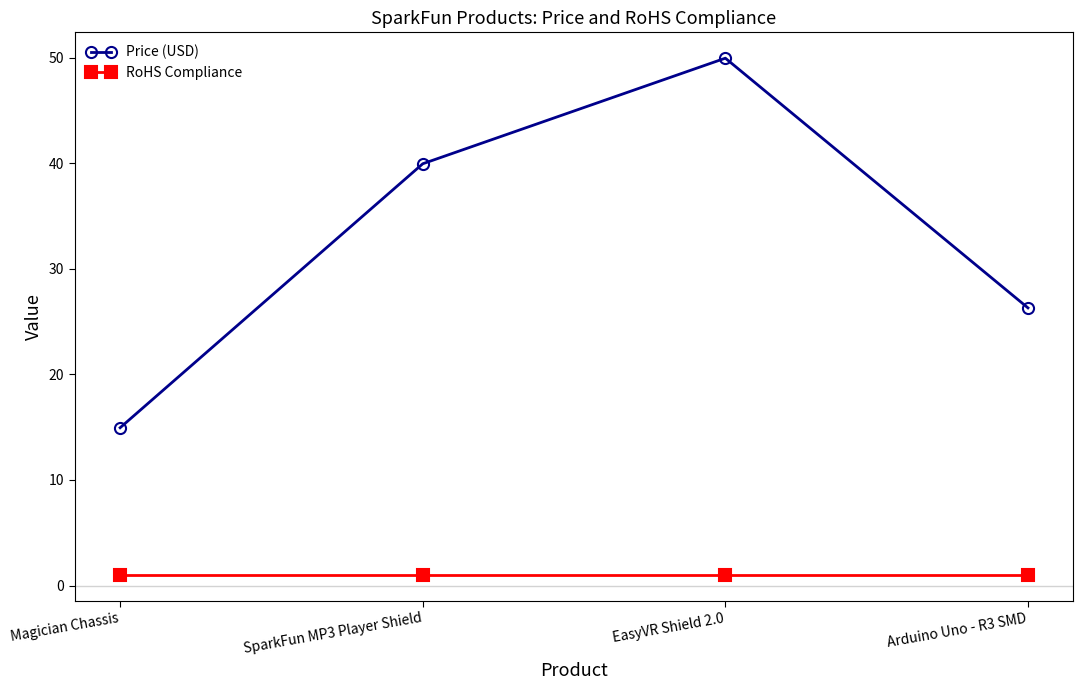

Where is Price (USD) nearest to the value 32?

Arduino Uno - R3 SMD